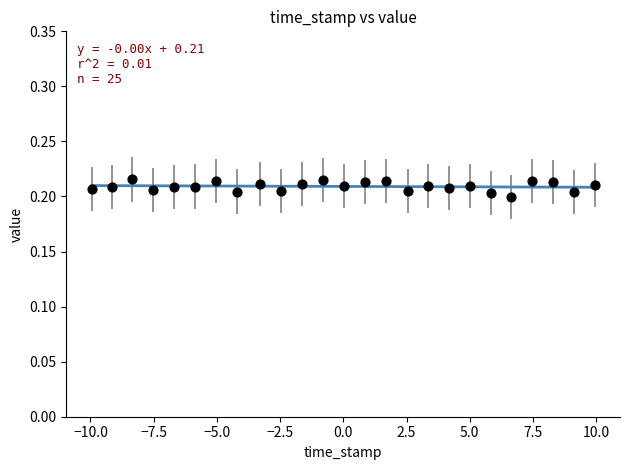

What is the range of X values (max minus min)?

19.9